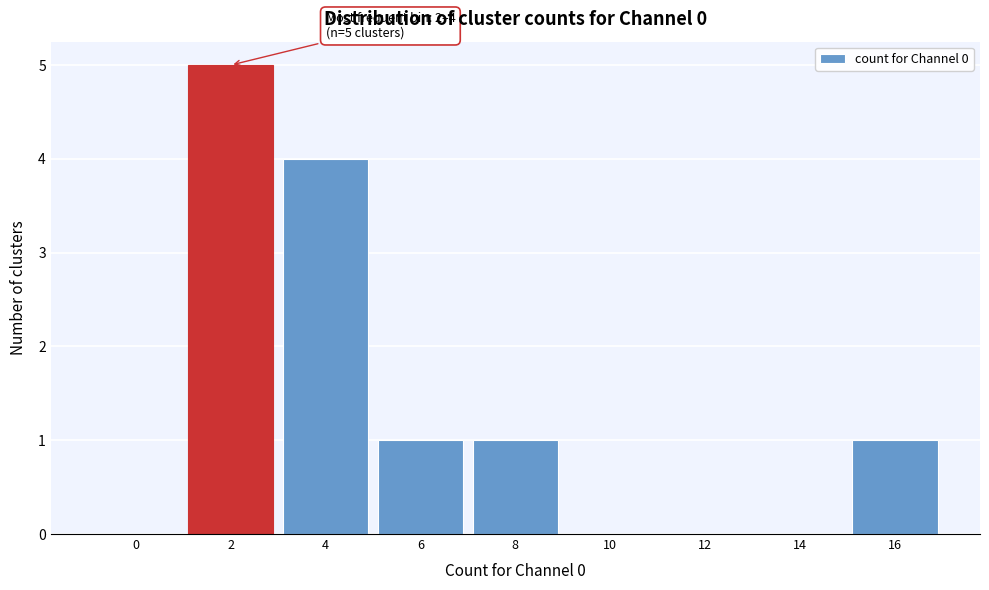

Reading right to left, extract all data points from this chart.

16=1	14=0	12=0	10=0	8=1	6=1	4=4	2=5	0=0